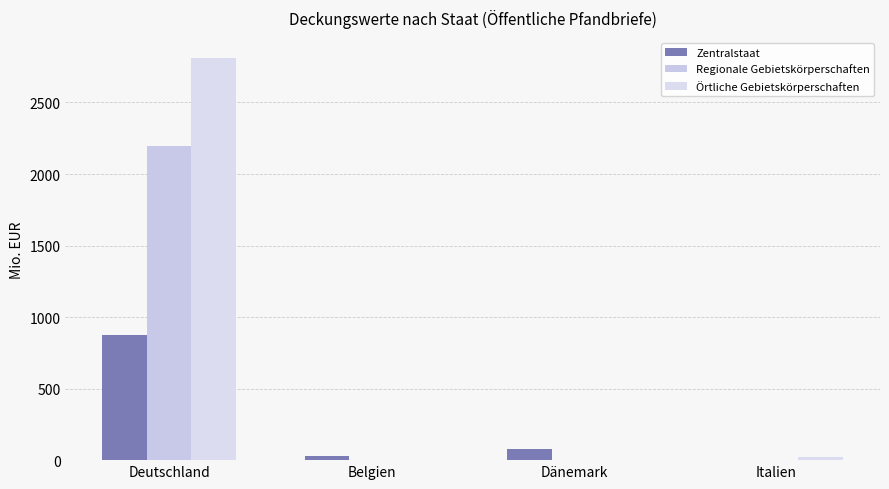

What is the average value of the Regionale Gebietskörperschaften series?

548.4